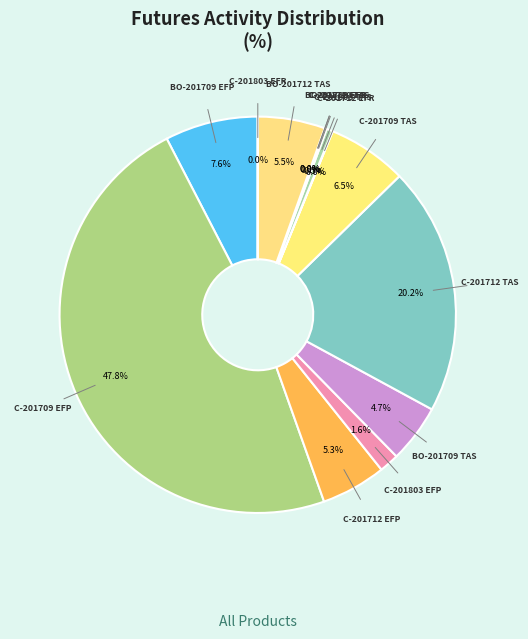

Which slice is the largest?

C-201709 EFP